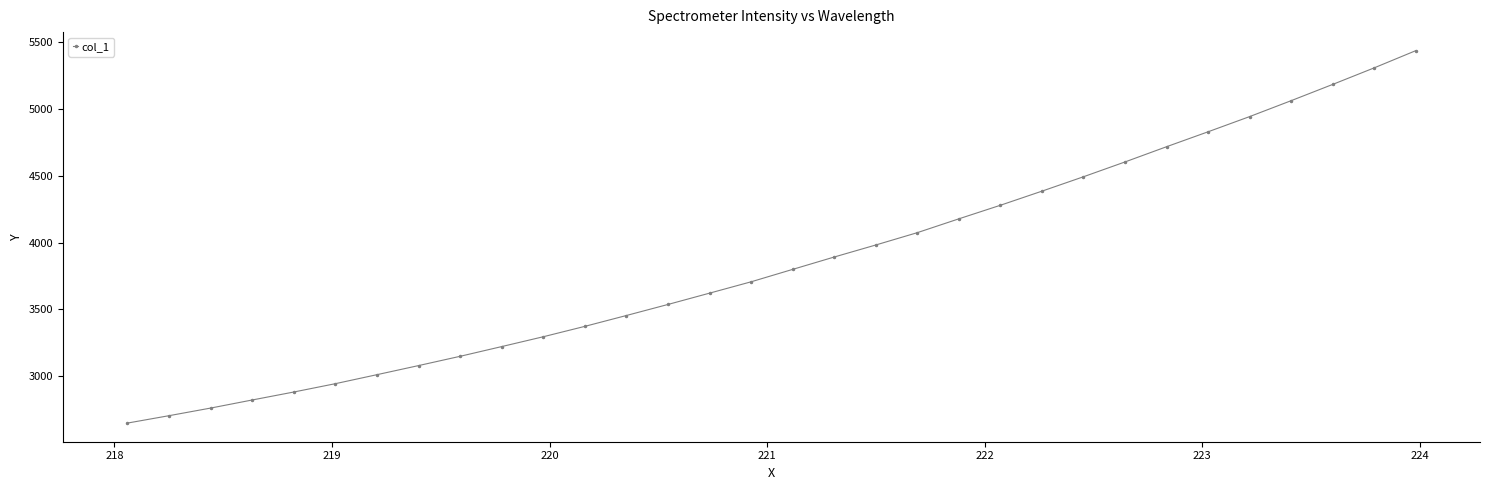

True or false: there are more than 2 points higher than both neighbors.

False